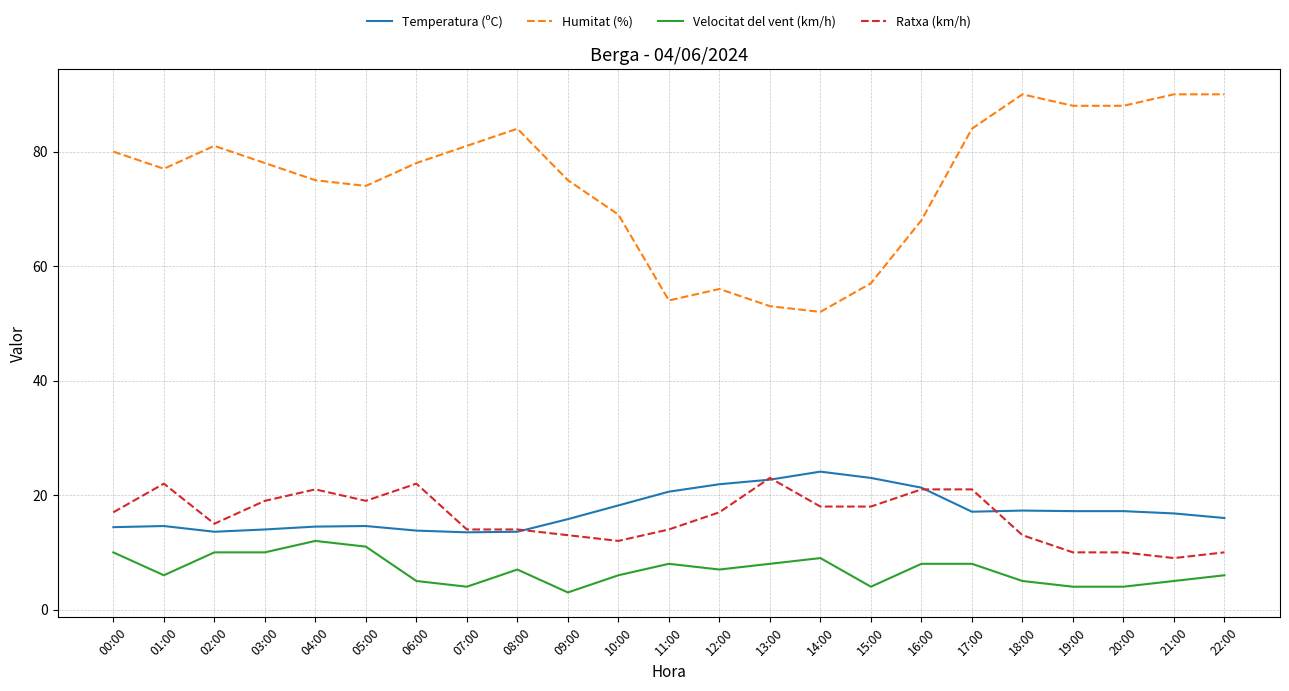

Is it true that Humitat (%) equals 90.0 at 21:00?

True